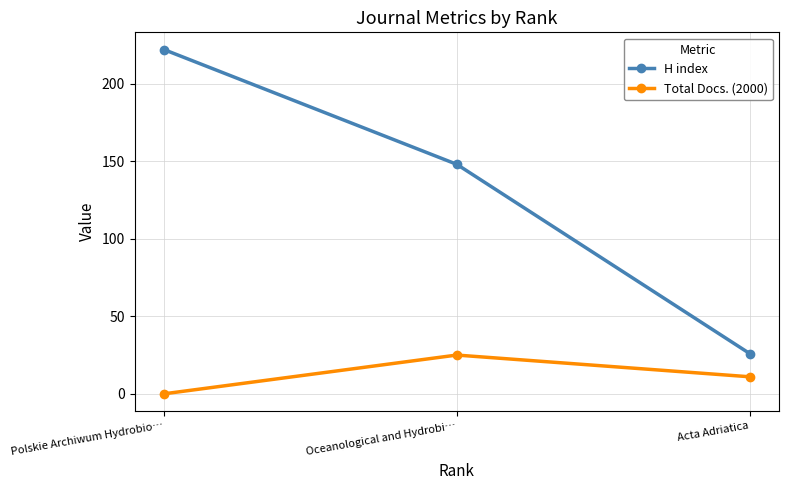

What is the difference between the maximum and second lowest values in the Total Docs. (2000) series?

14